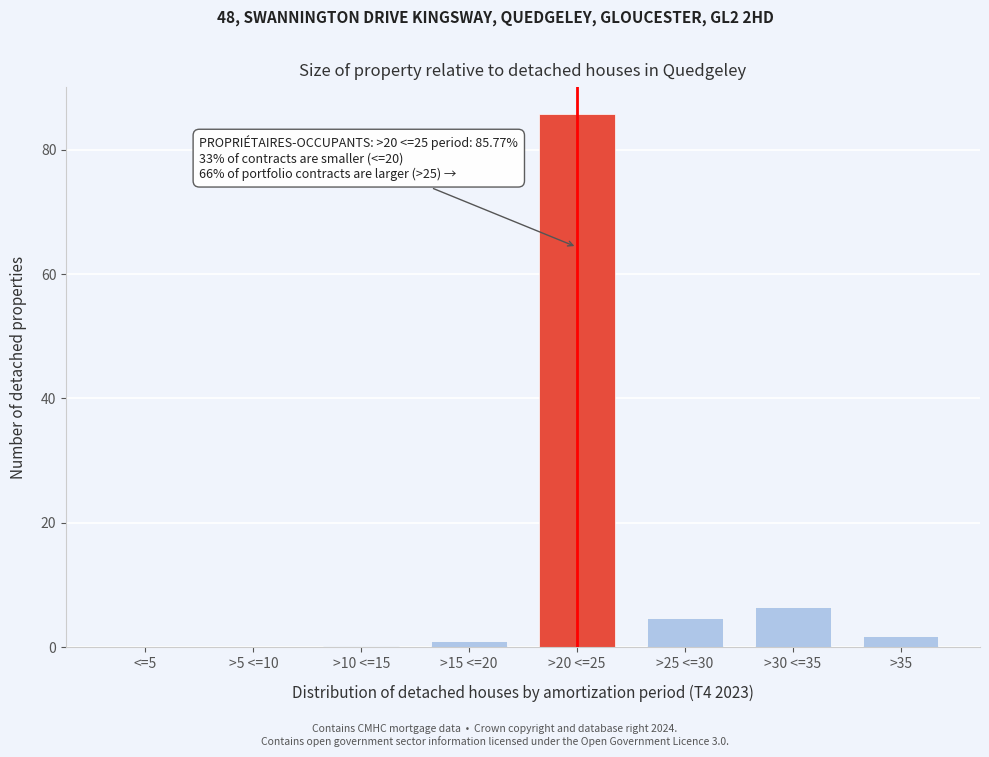

True or false: the data shows 52.8 at >20 <=25.

False